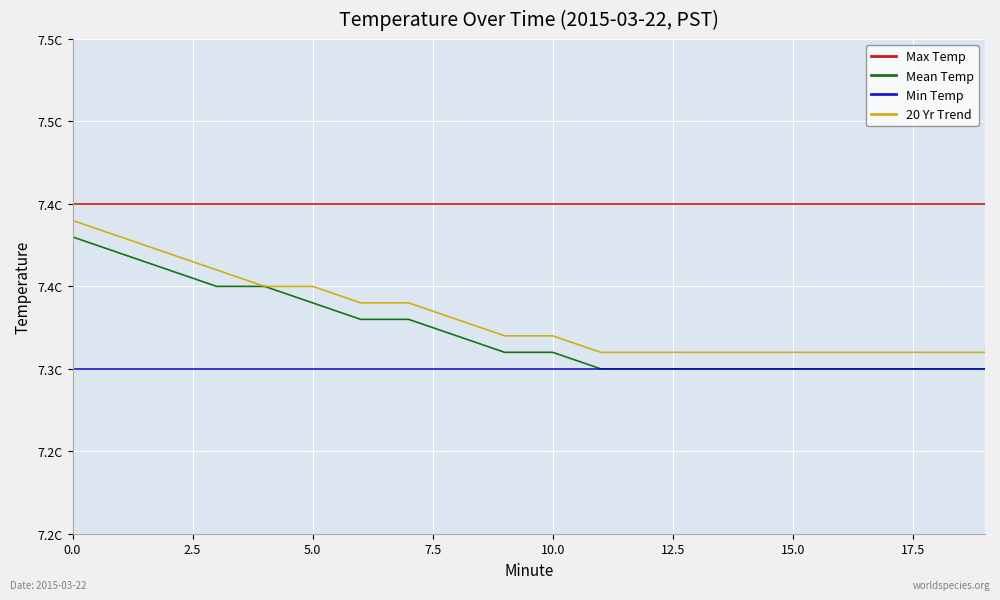

What are all the series names shown in the legend?

Max Temp, Mean Temp, Min Temp, 20 Yr Trend